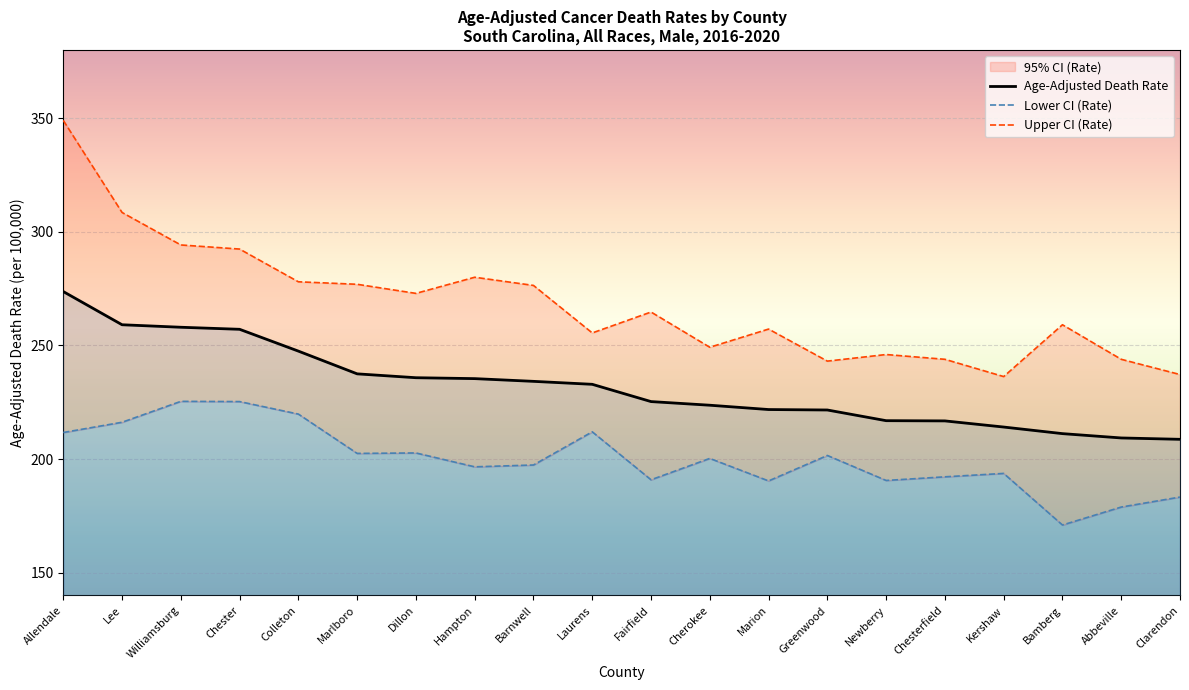

Where does the Upper CI (Rate) series first go above 264?

Allendale